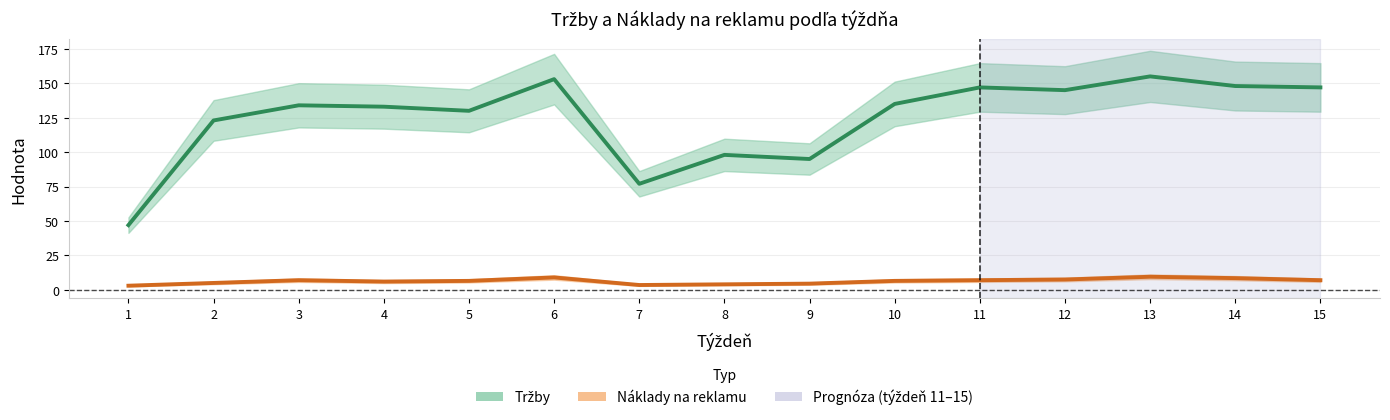

Reading left to right, what are all the values shown in this chart?

Tržby: 1=47.0	2=123.0	3=134.0	4=133.0	5=130.0	6=153.0	7=77.0	8=98.0	9=95.0	10=135.0	11=147.0	12=145.0	13=155.0	14=148.0	15=147.0
Náklady na reklamu: 1=3.0	2=5.0	3=7.0	4=6.0	5=6.5	6=9.0	7=3.5	8=4.0	9=4.5	10=6.5	11=7.0	12=7.5	13=9.5	14=8.5	15=7.0